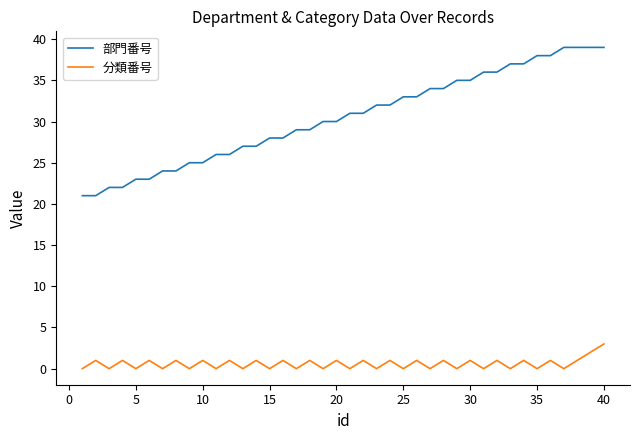

True or false: 部門番号 and 分類番号 cross at least once.

False